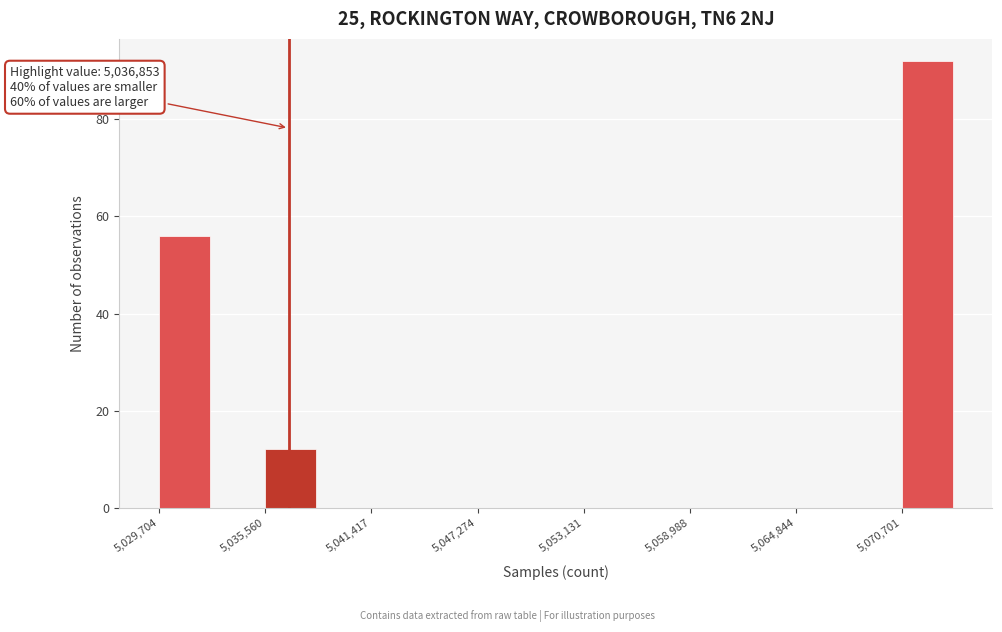

Around what value on the x-axis is the tallest bar? Give the approximate position of its centre, as read against the axis.

5072000